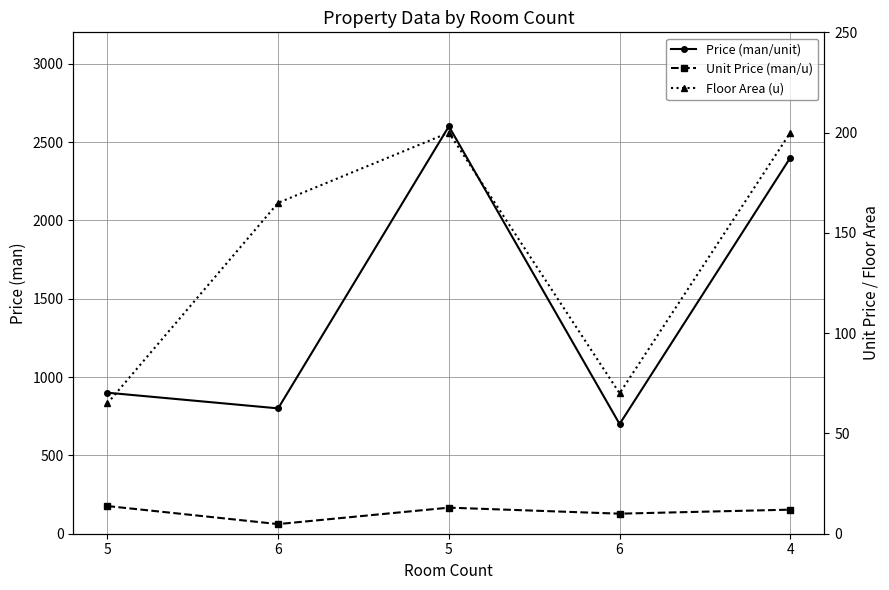

What is the difference between the second highest and minimum values in the Floor Area (u) series?

135.0